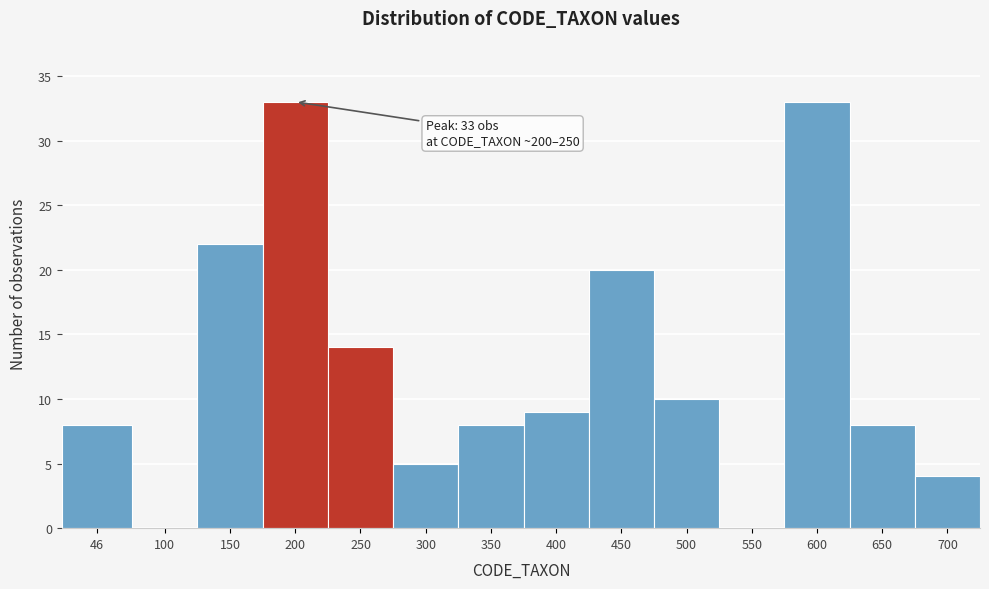

Reading left to right, list all the values displayed in this chart.

46=8	100=0	150=22	200=33	250=14	300=5	350=8	400=9	450=20	500=10	550=0	600=33	650=8	700=4